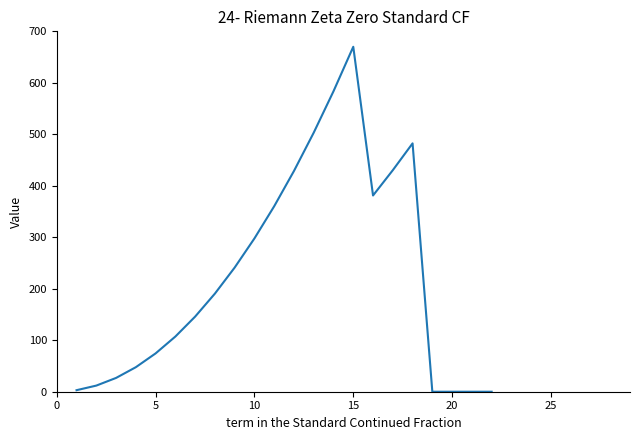

What is the maximum value shown in the chart?

670.0